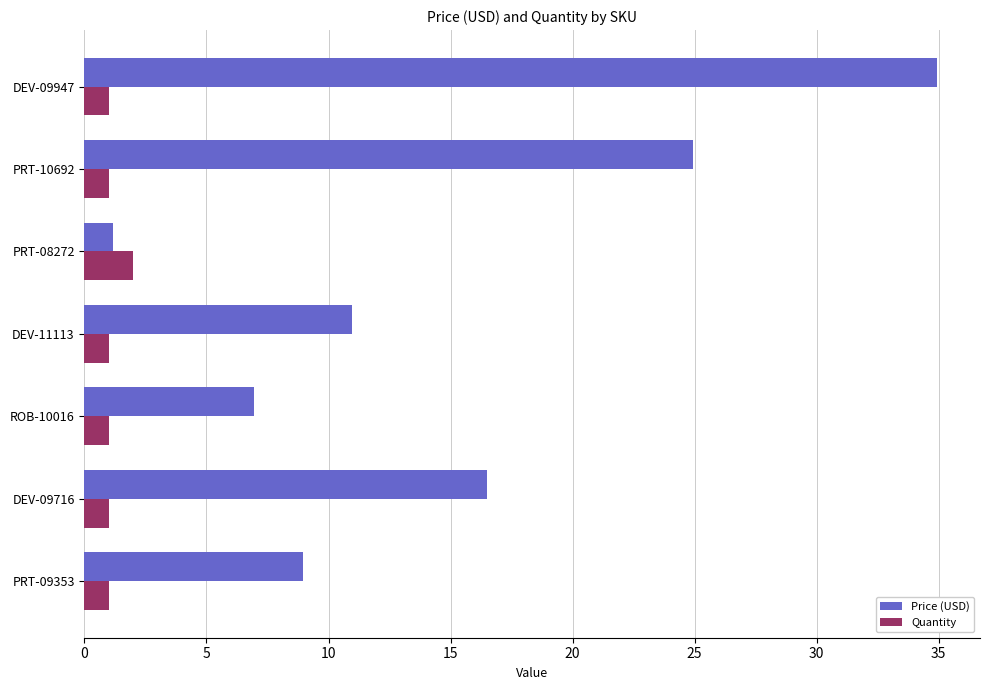

Which series changed the most between PRT-09353 and DEV-09947?

Price (USD)